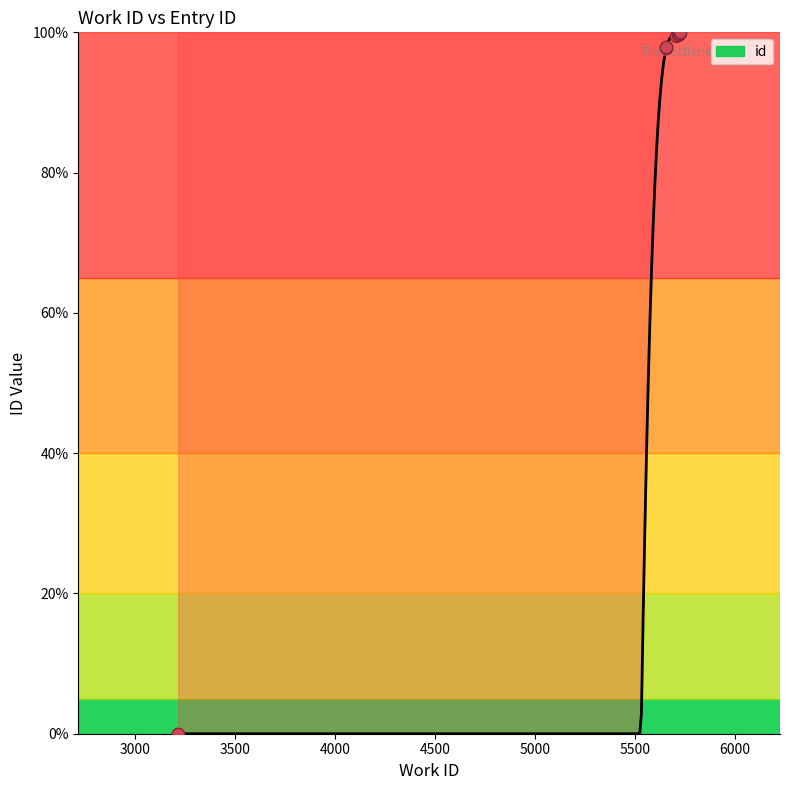

What is the change in value from 5658 to 5658?

+0.1